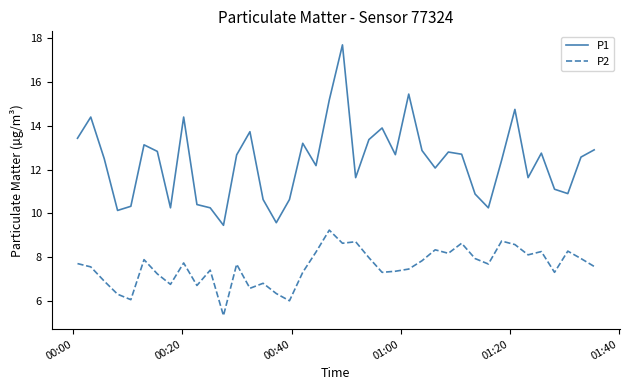

Which series has the widest spread of values?

P1